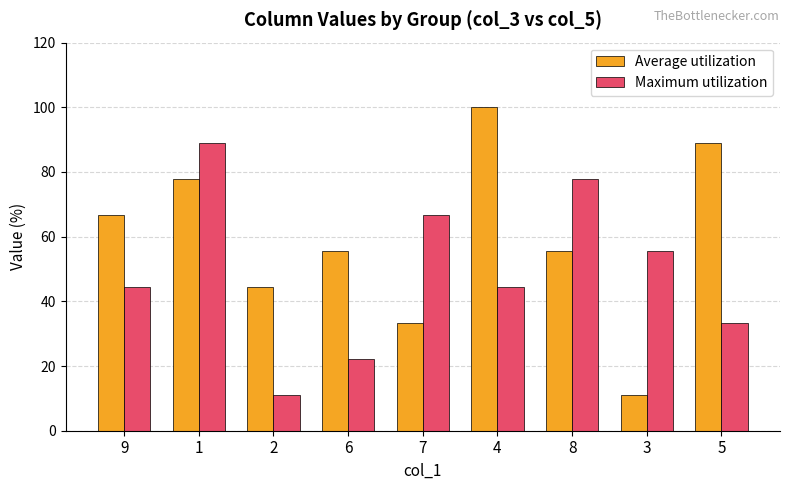

At which label does Maximum utilization reach its peak?

1